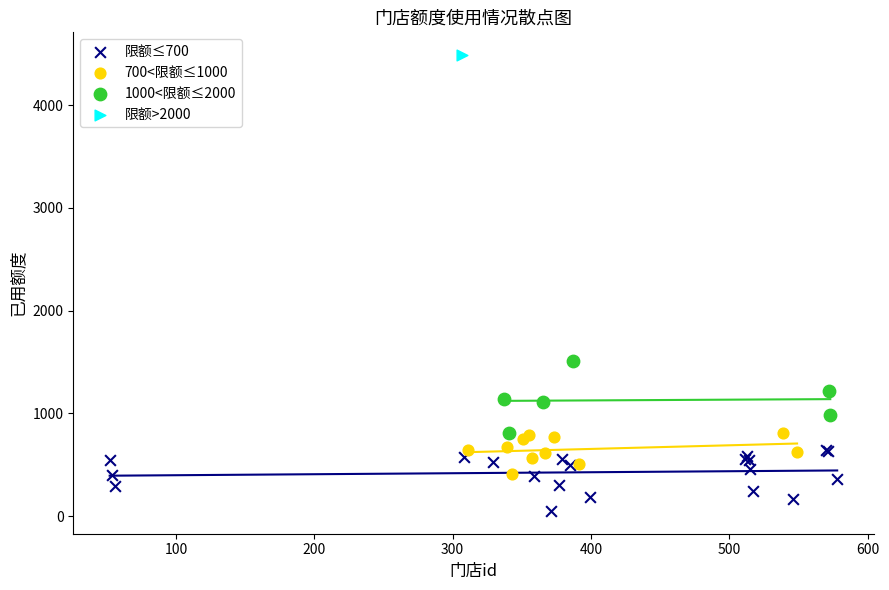

Which series contains the highest Y value?

限额>2000